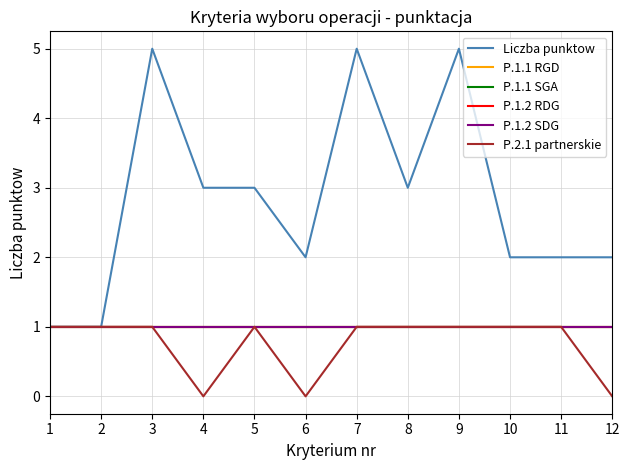

In P.2.1 partnerskie, how many points are higher than both neighbors (excluding endpoints)?

1